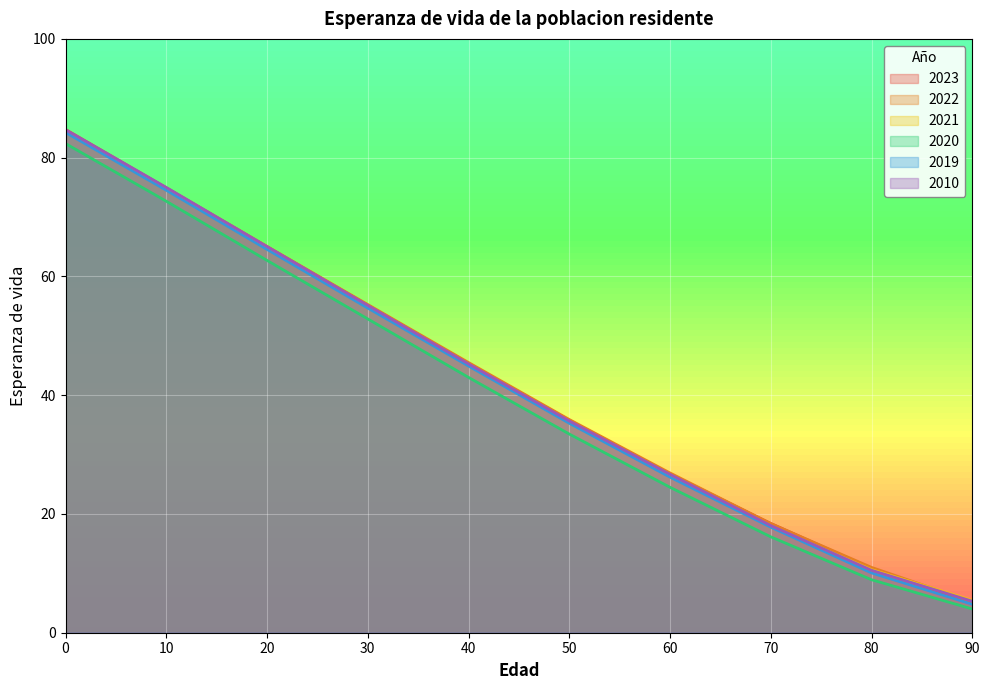

What is the total value across all series at 80?

62.0